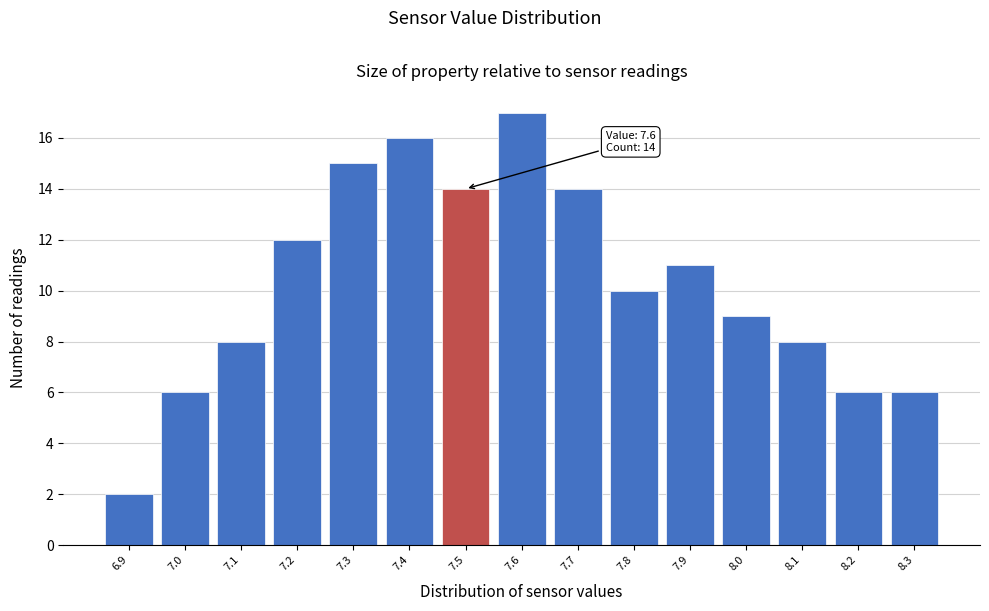

Reading left to right, list all the values displayed in this chart.

6.9=2	7.0=6	7.1=8	7.2=12	7.3=15	7.4=16	7.5=14	7.6=17	7.7=14	7.8=10	7.9=11	8.0=9	8.1=8	8.2=6	8.3=6